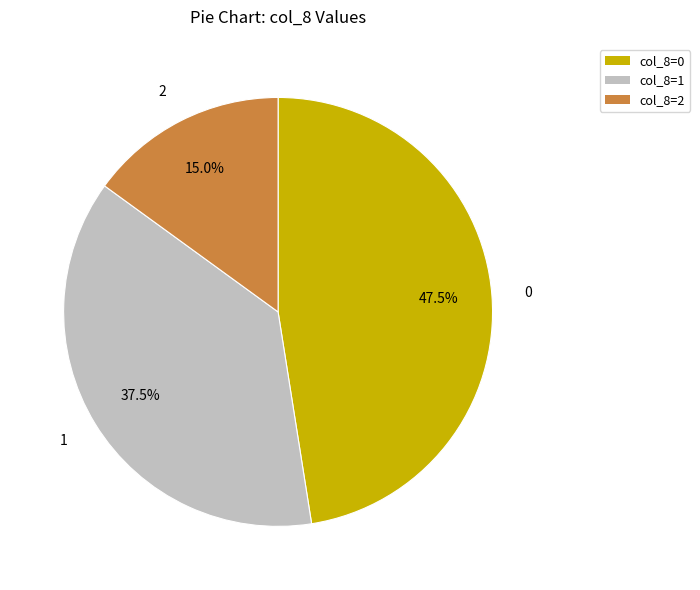

Does any single category account for the majority?

No